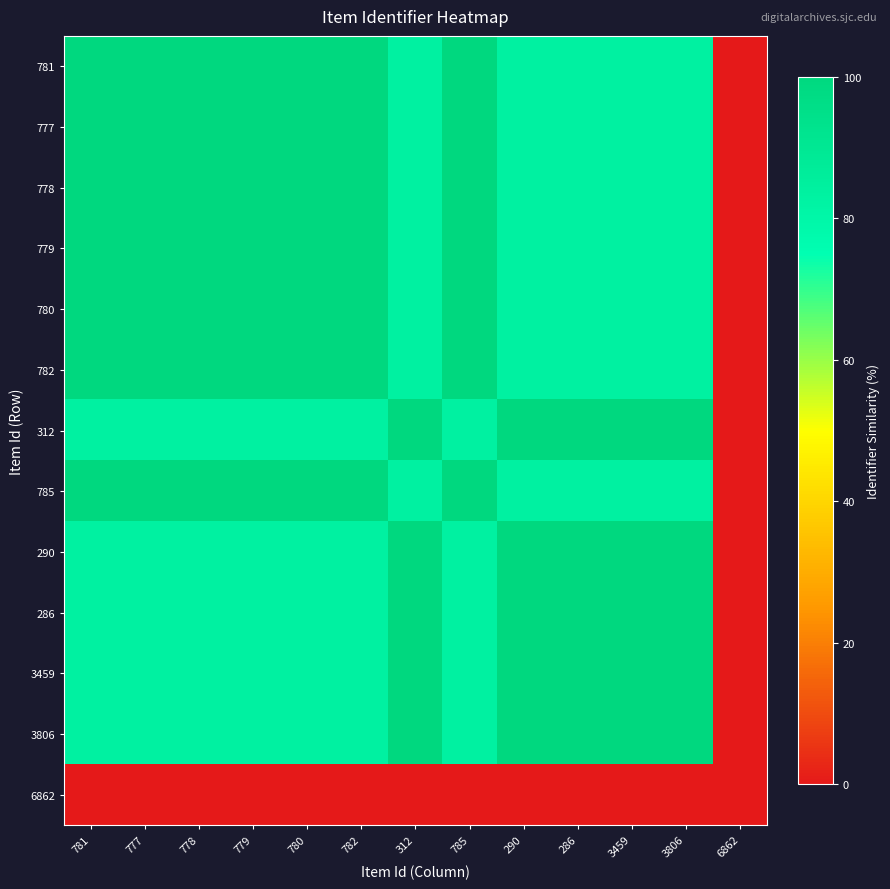

At which category is the sum across all series the highest?

778